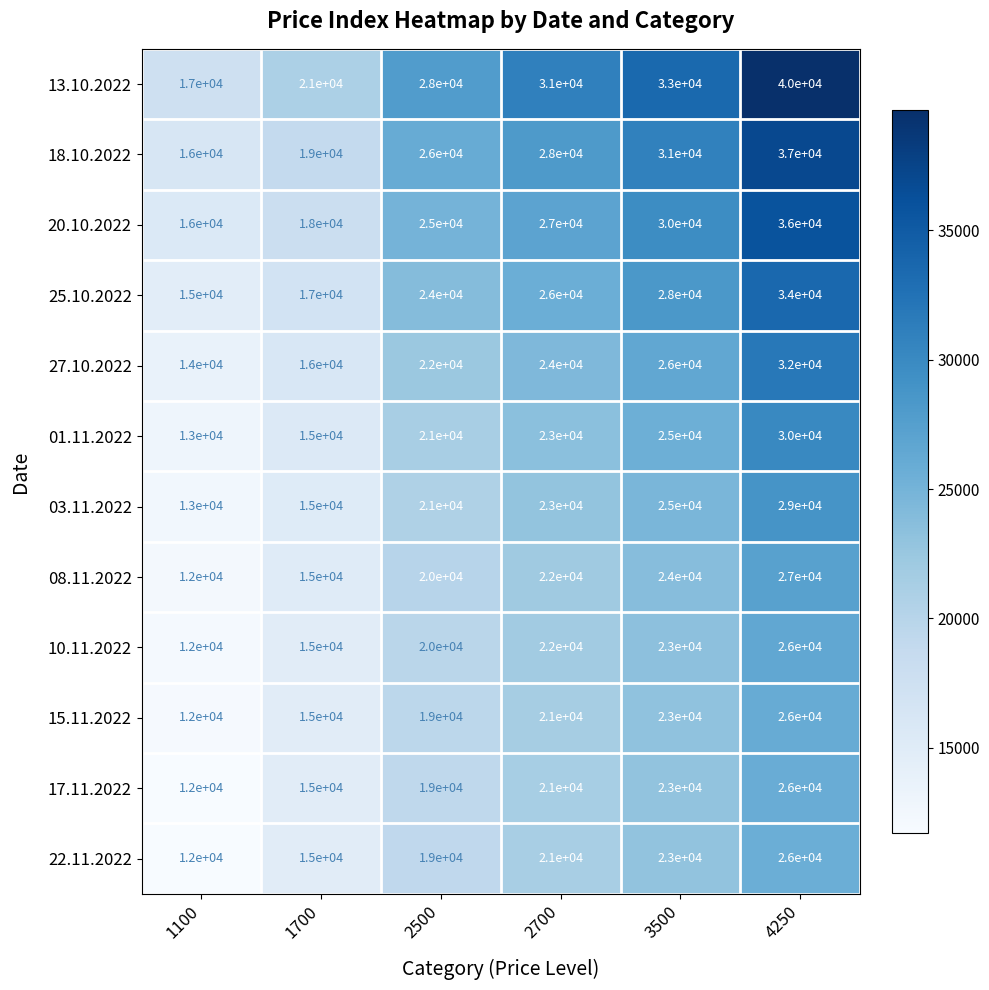

What is the greatest value displayed?

40000